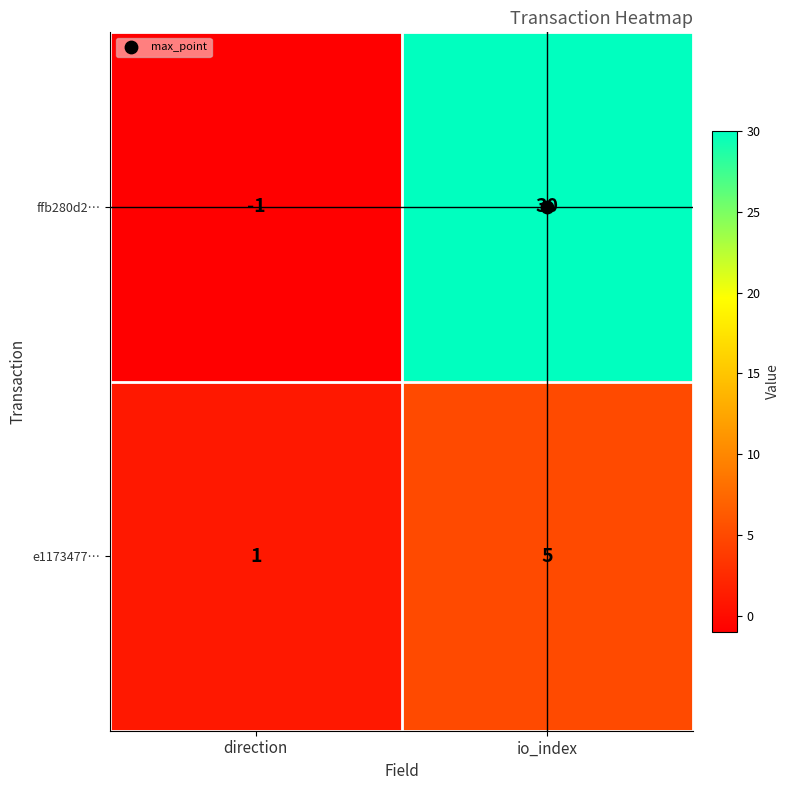

Rank the categories by ffb280d2… value from highest to lowest.

io_index, direction